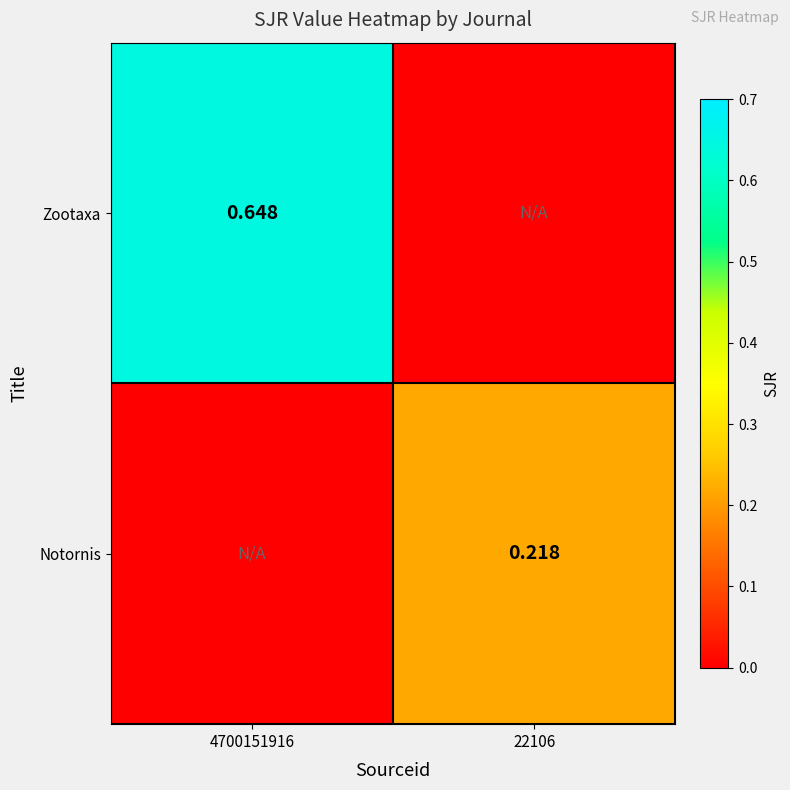

What is the sum of all Zootaxa values?

0.6